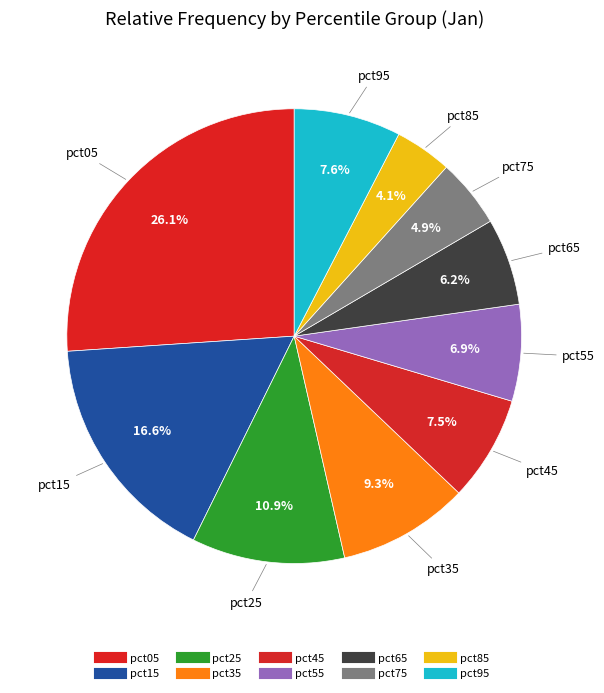

What percentage is the pct25 slice, to the nearest percent?

11%